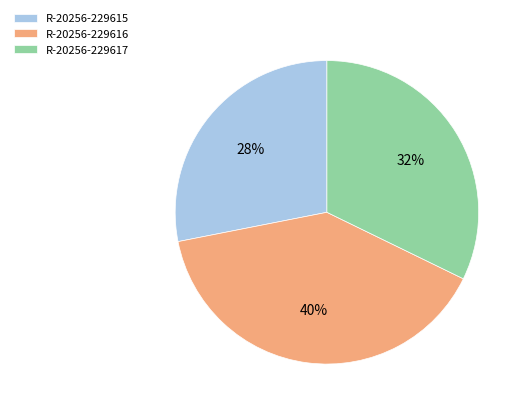

Combined, do R-20256-229617 and R-20256-229616 account for over 50%?

Yes